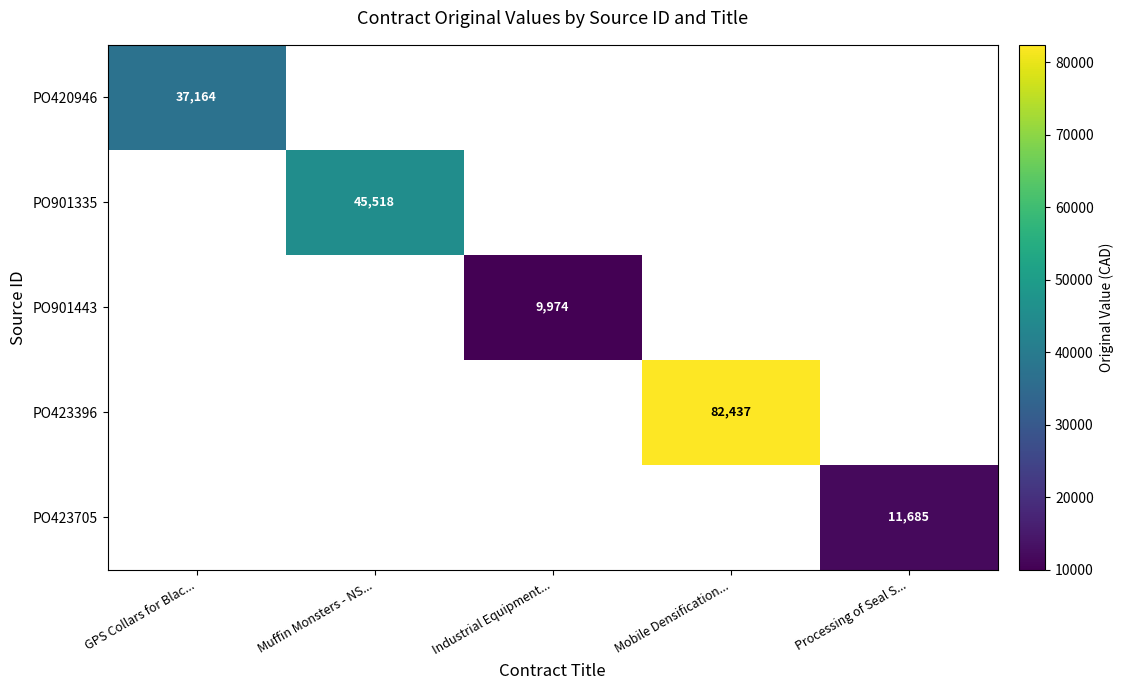

What is the smallest value displayed?

9974.0